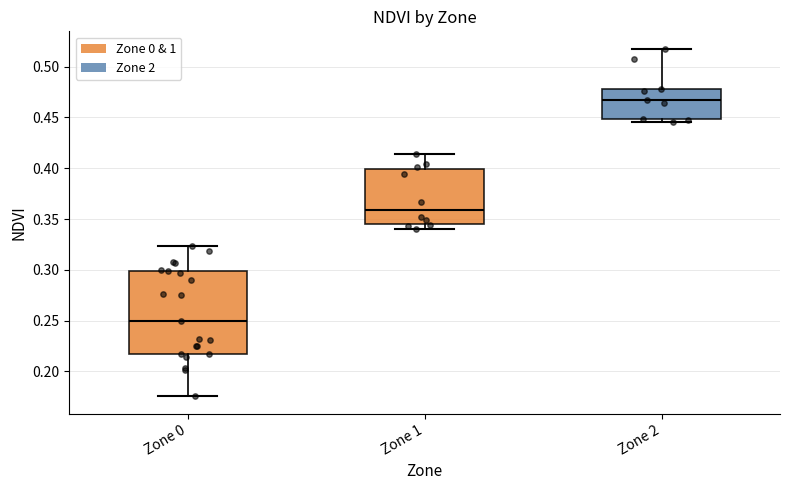

Comparing the boxes themselves (not the whiskers), which one is the tallest?

Zone 0